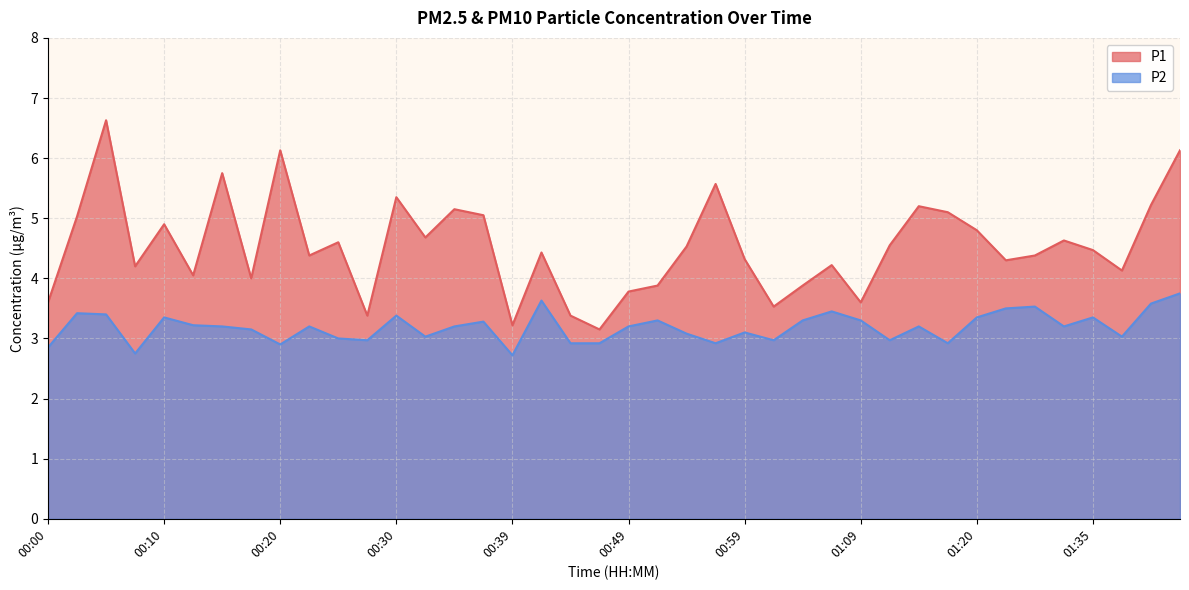

What is the difference between the P1 values at 00:49 and 00:52?

0.1